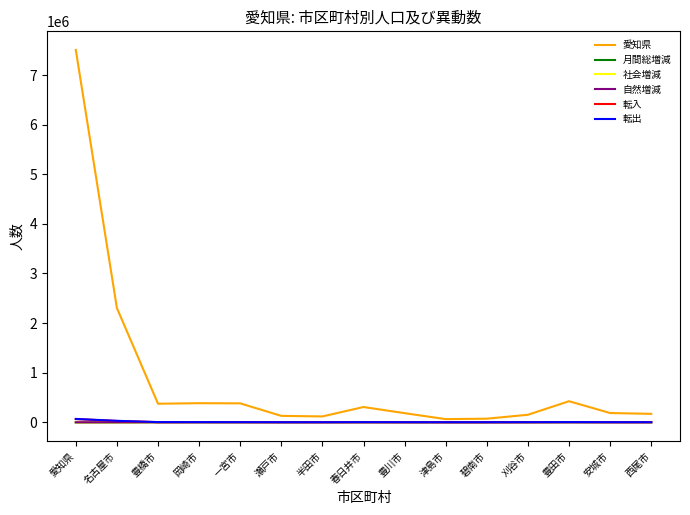

True or false: 月間総増減 has a value of 56 at 刈谷市.

True